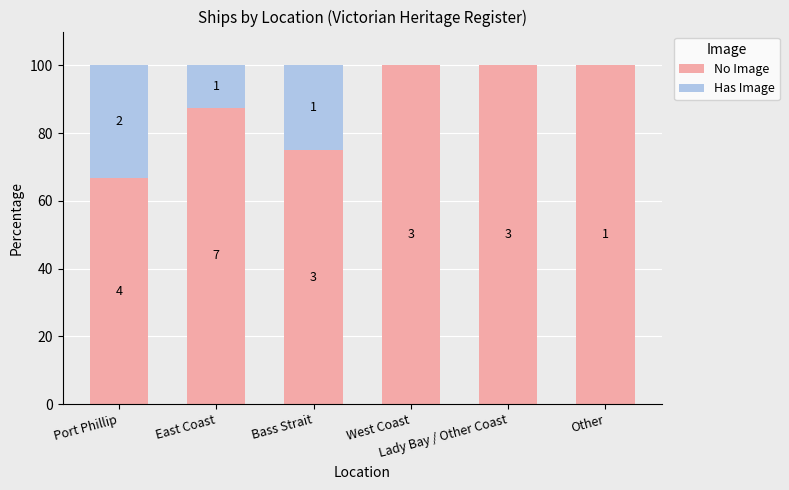

Are the bars horizontal?

No